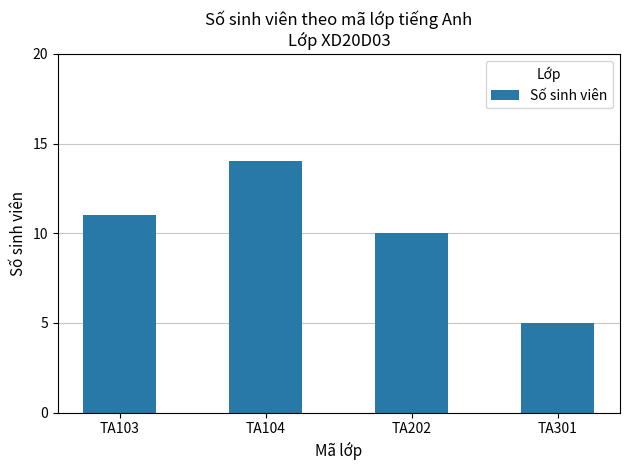

Reading left to right, what are all the values shown in this chart?

11	14	10	5